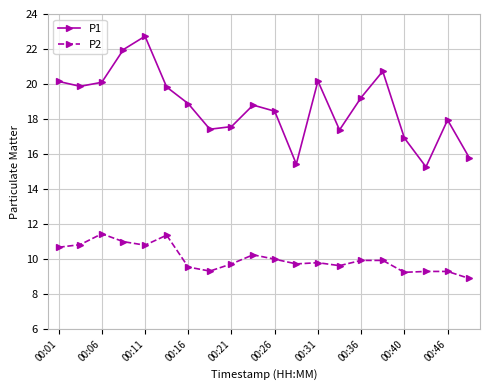

Count the number of data series in this chart.

2